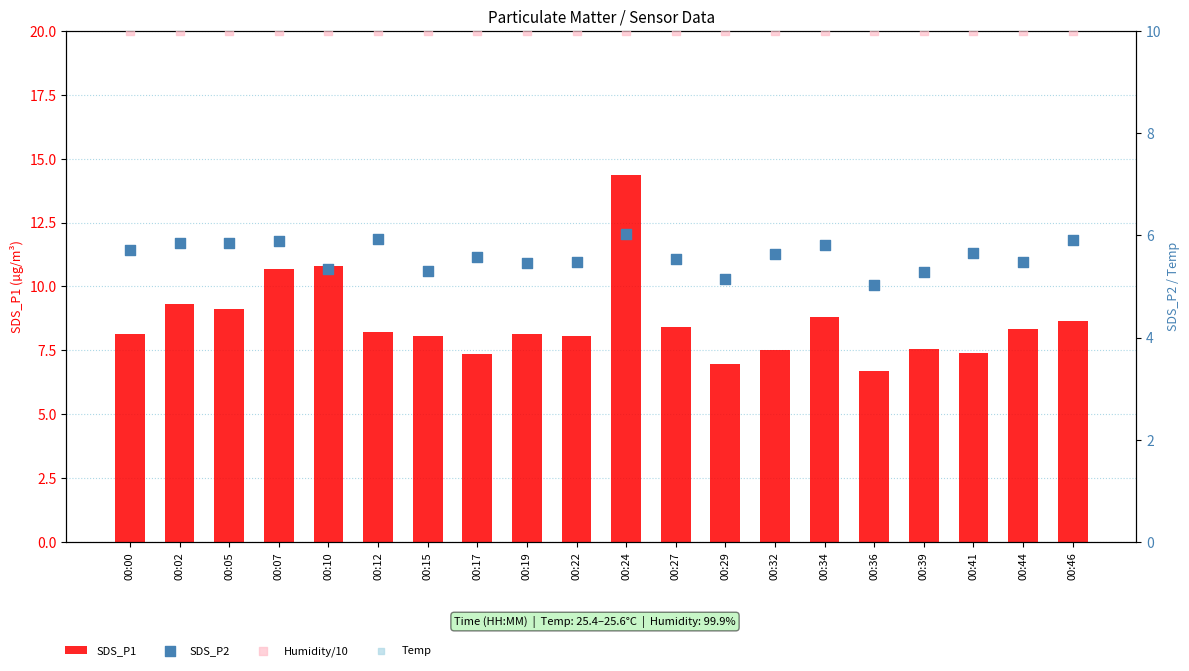

At how many categories does at least one series exceed 22?

20